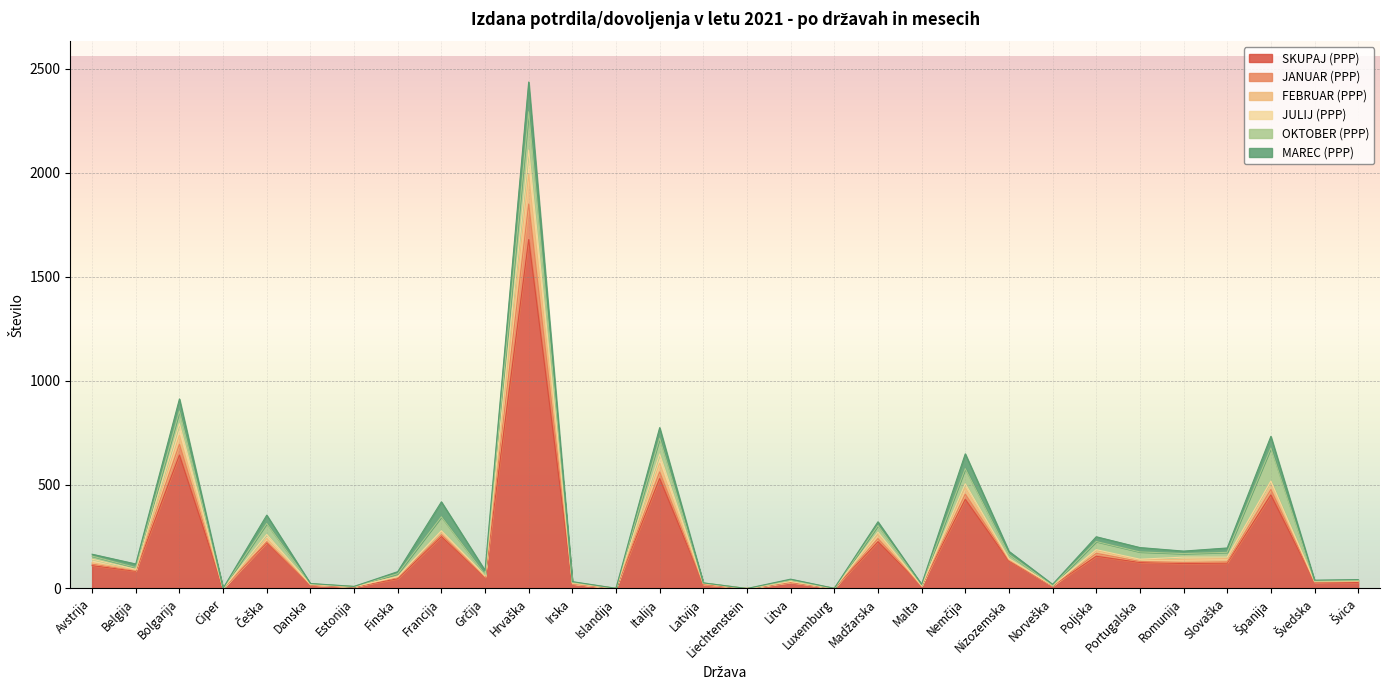

True or false: JANUAR (PPP) has more than 0 interior local peaks.

True